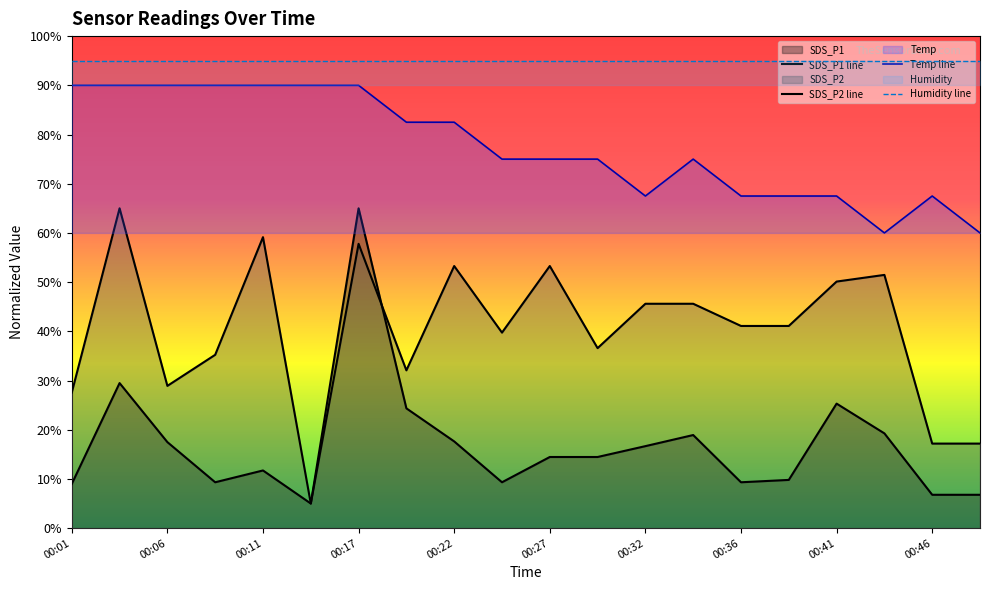

Does the chart display data point markers on the line(s)?

No